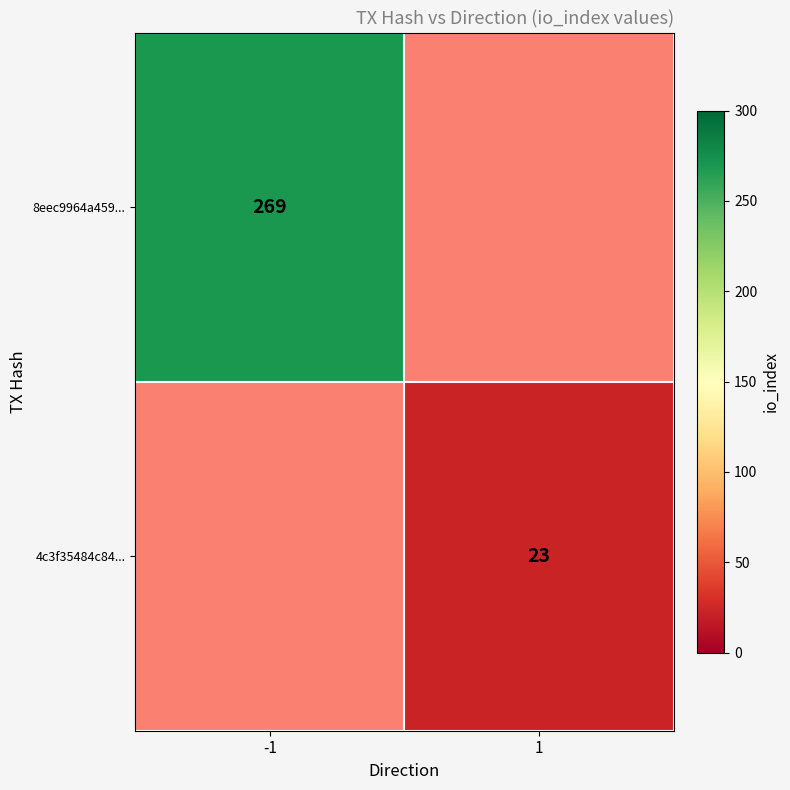

Which category has the highest value across all series?

-1